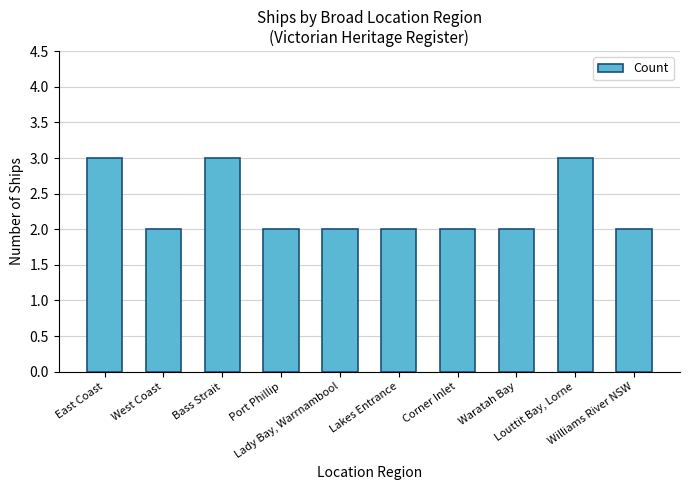

What is the difference between the maximum and minimum values?

1